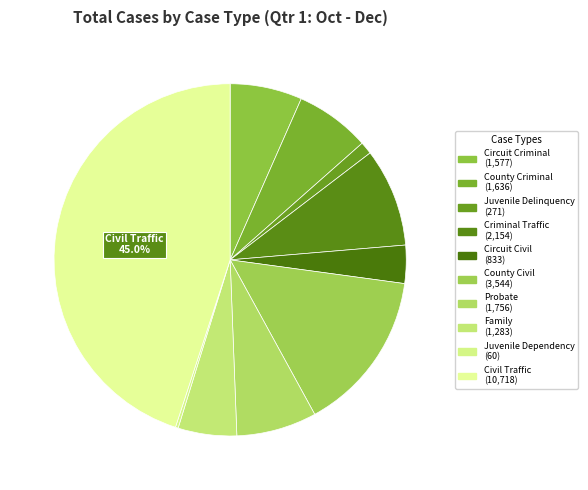

Between County Criminal and Family, which is larger?

County Criminal